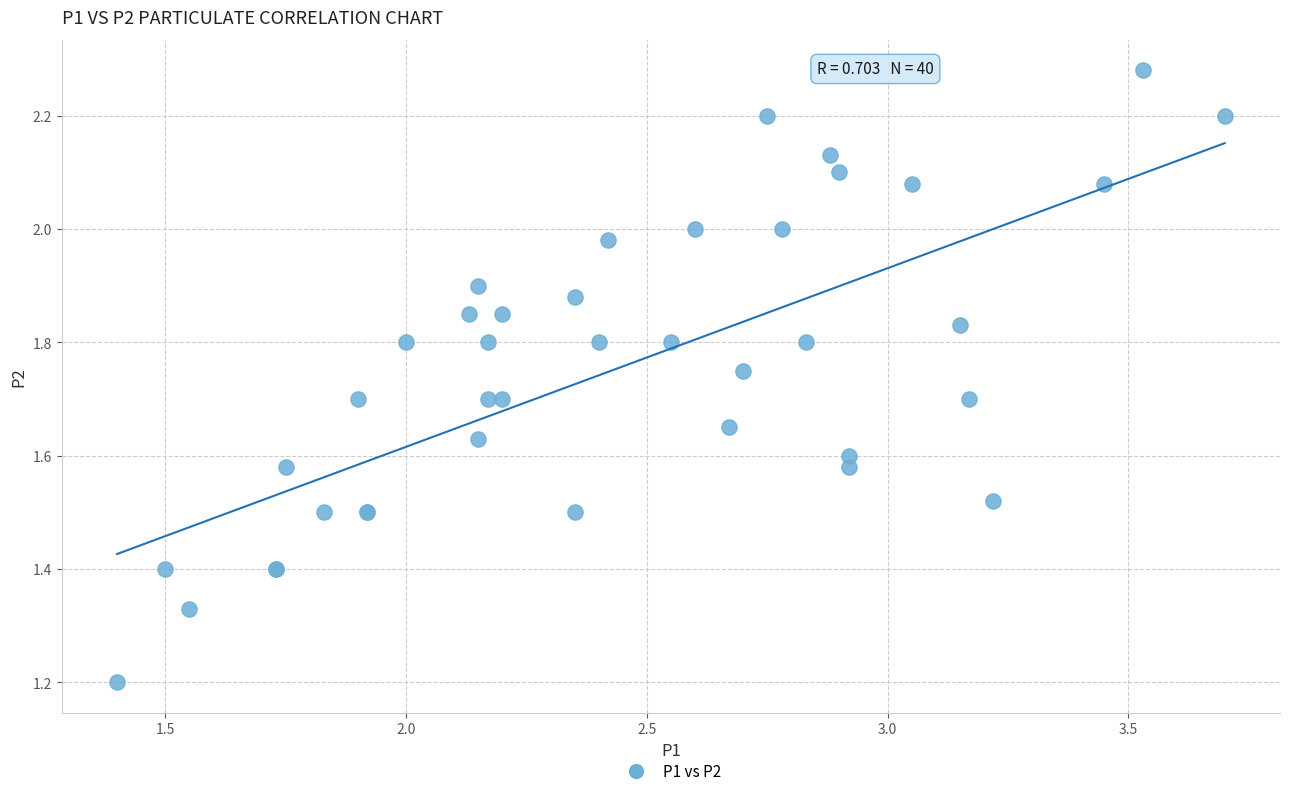

What Y value in the scatter plot is closest to 1?

1.2